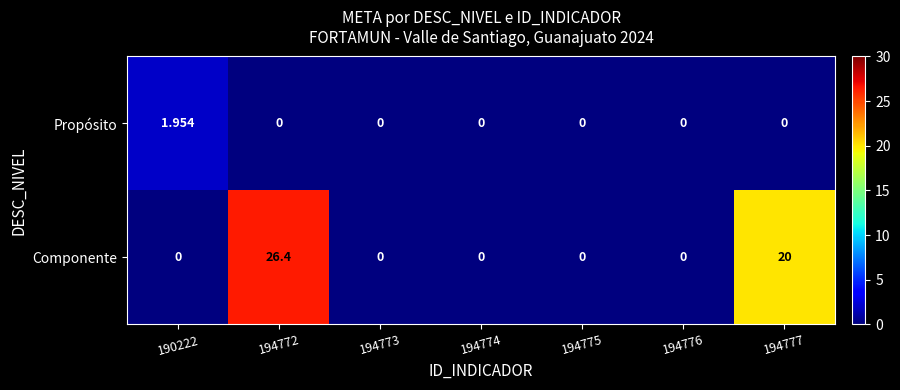

Between 194772 and 194773, which series saw the biggest shift?

Componente